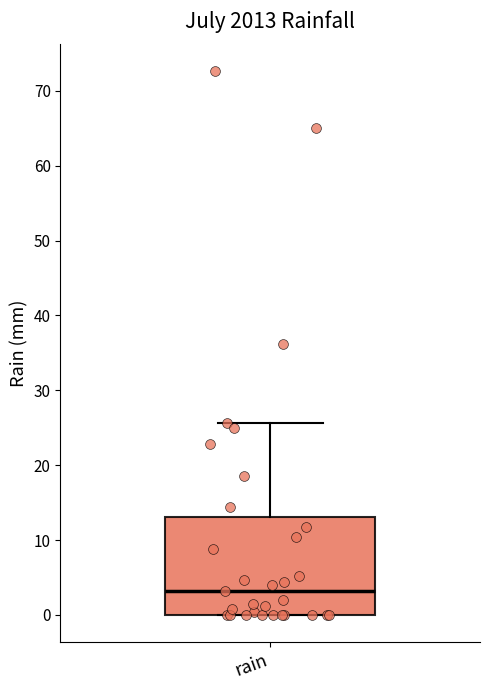

Read this box plot against the y-axis: the position of the median line, the range covered by the box, and the ends of both whiskers. The values are not printed on the chart, so give them approximately, as read against the axis.

median 3, box 0 to 13, whiskers 0 to 26